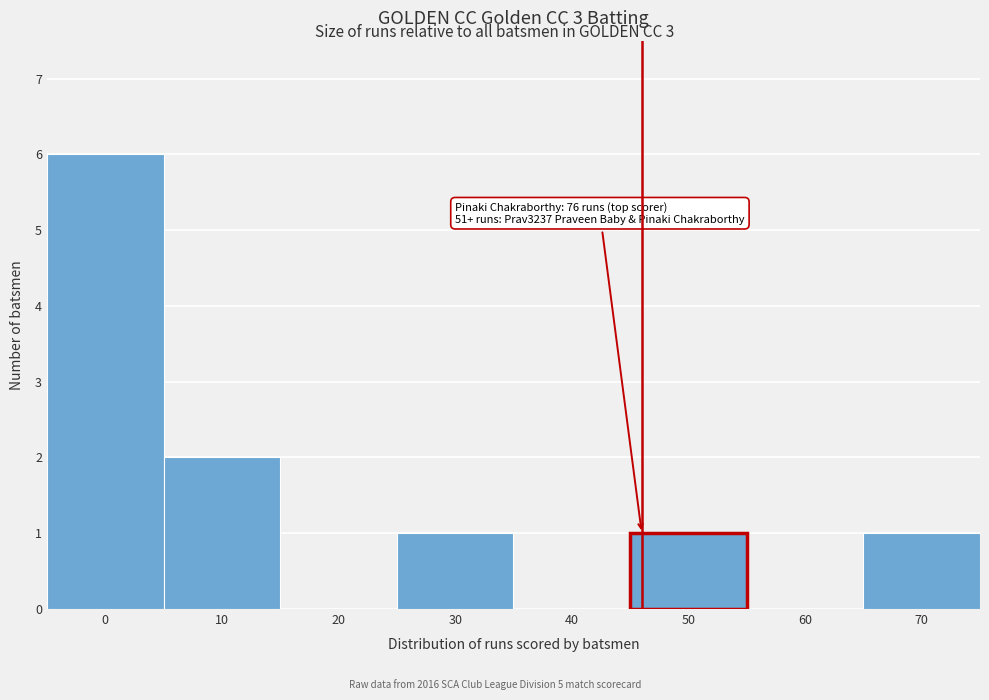

Reading left to right, what are all the values shown in this chart?

0=6	10=2	20=0	30=1	40=0	50=1	60=0	70=1